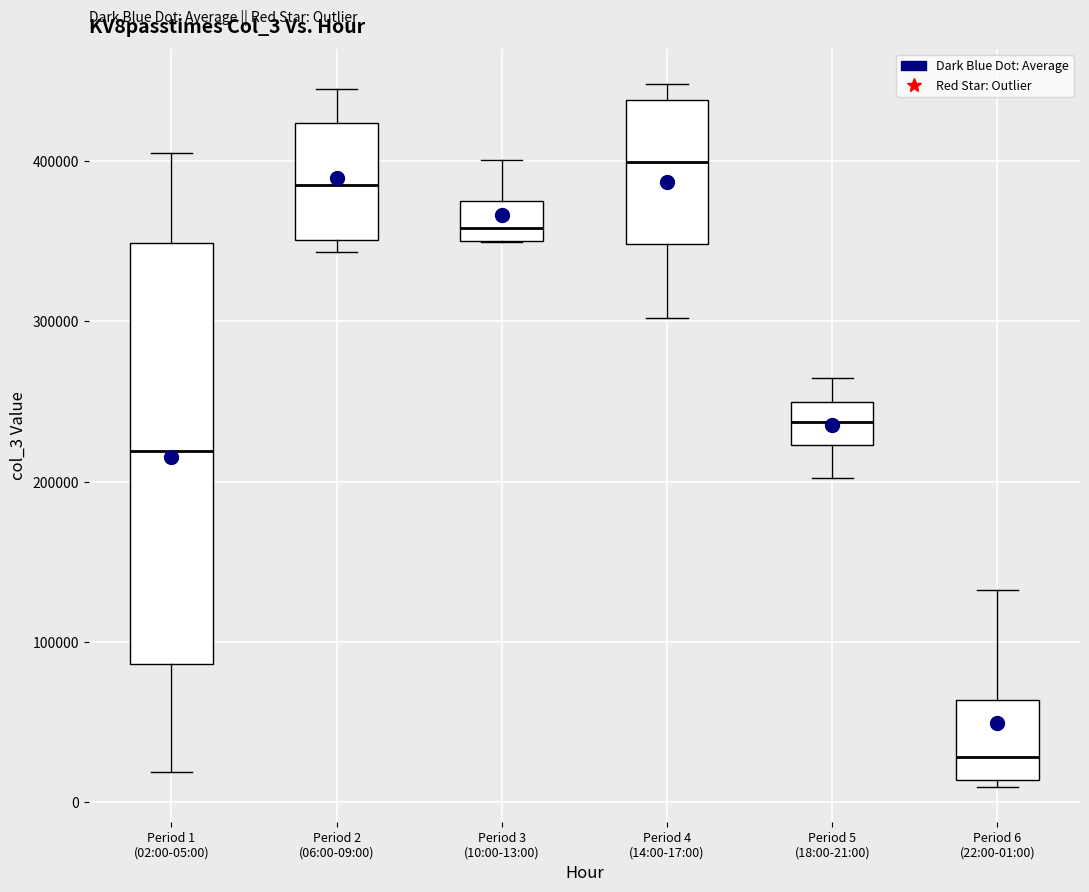

Reading left to right, transcribe this box plot: for each box, give where its median line is, the range the box spans, and where its two whiskers end, as read against the y-axis. The values are not printed on the chart, so give them approximately, as read against the axis.

Period 1 (02:00-05:00): median 220000, box 90000 to 350000, whiskers 20000 to 400000
Period 2 (06:00-09:00): median 380000, box 350000 to 420000, whiskers 340000 to 440000
Period 3 (10:00-13:00): median 360000, box 350000 to 380000, whiskers 350000 to 400000
Period 4 (14:00-17:00): median 400000, box 350000 to 440000, whiskers 300000 to 450000
Period 5 (18:00-21:00): median 240000, box 220000 to 250000, whiskers 200000 to 260000
Period 6 (22:00-01:00): median 30000, box 10000 to 60000, whiskers 10000 (just below the box's lower edge) to 130000